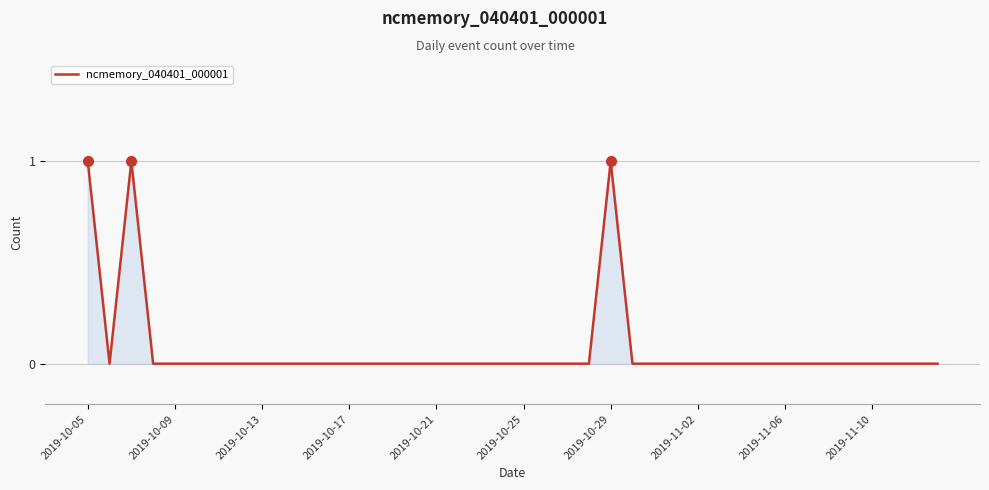

How many lines are shown in the chart?

1